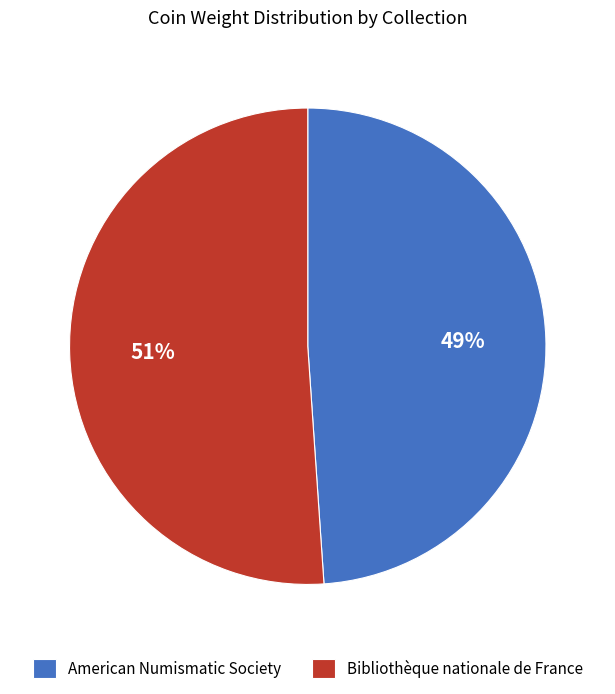

Which category has the biggest portion of the pie?

Bibliothèque nationale de France